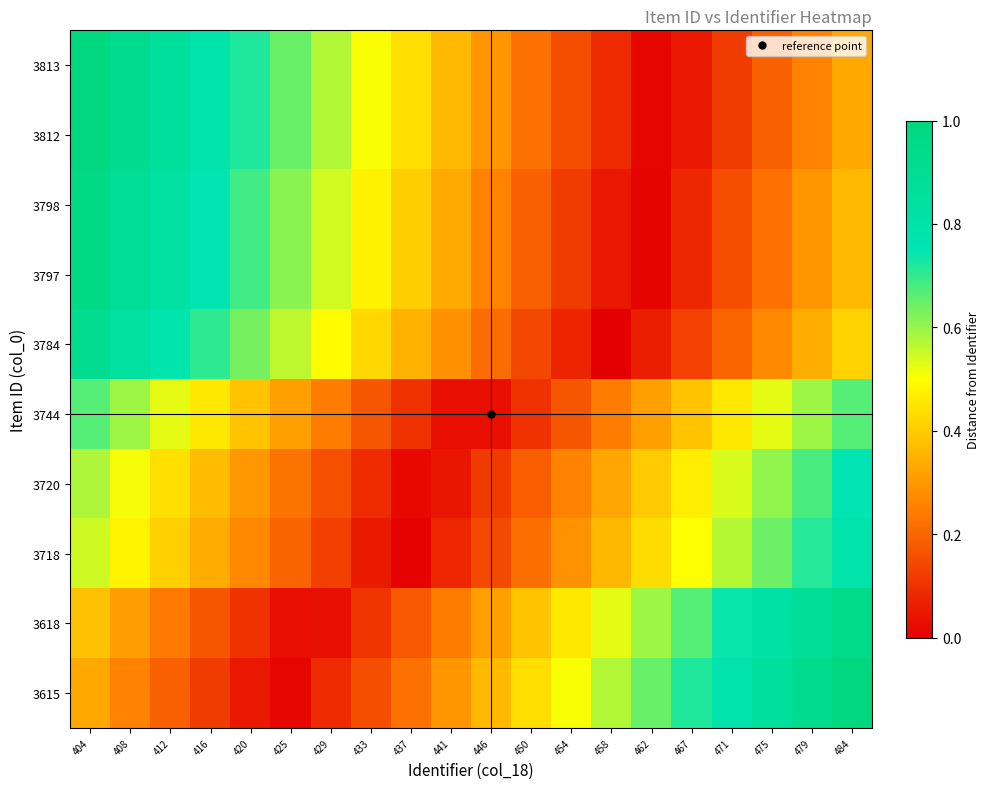

Which series has the largest range (max minus min)?

3615